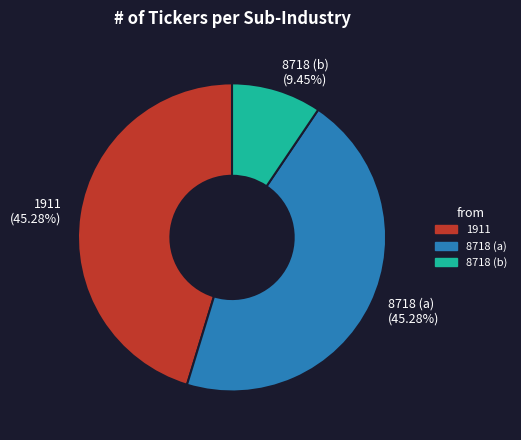

Between 8718 (b) and 8718 (a), which is larger?

8718 (a)